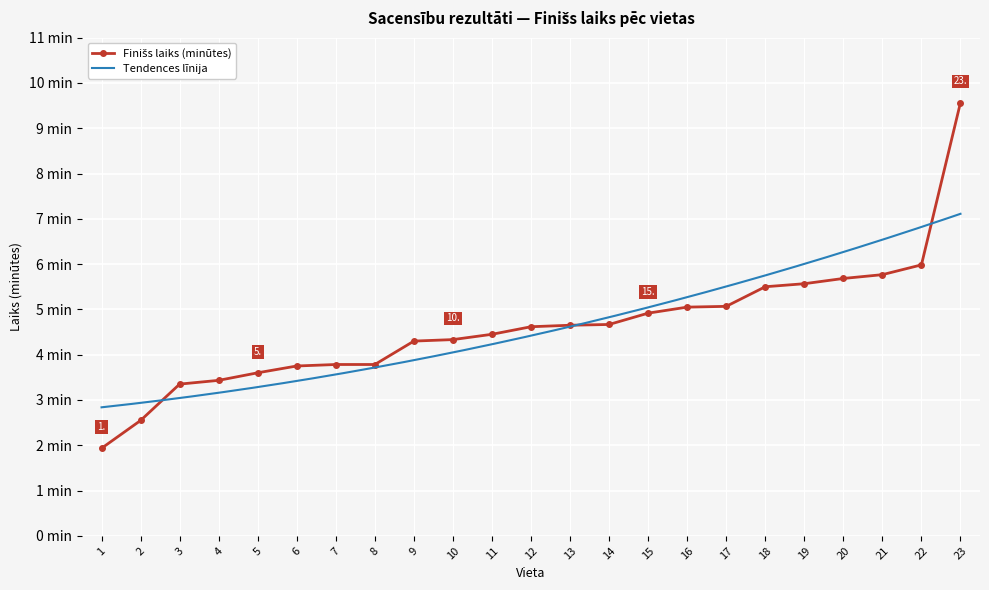

What is the change in value from 14 to 16?

+0.4